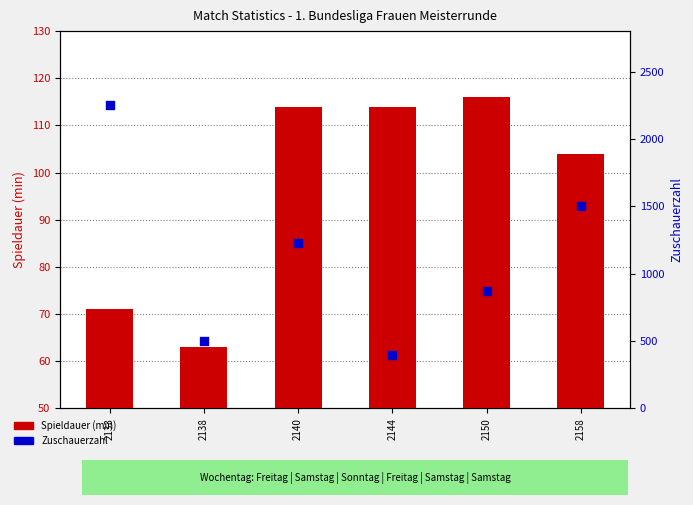

At which category is the sum across all series the highest?

2133